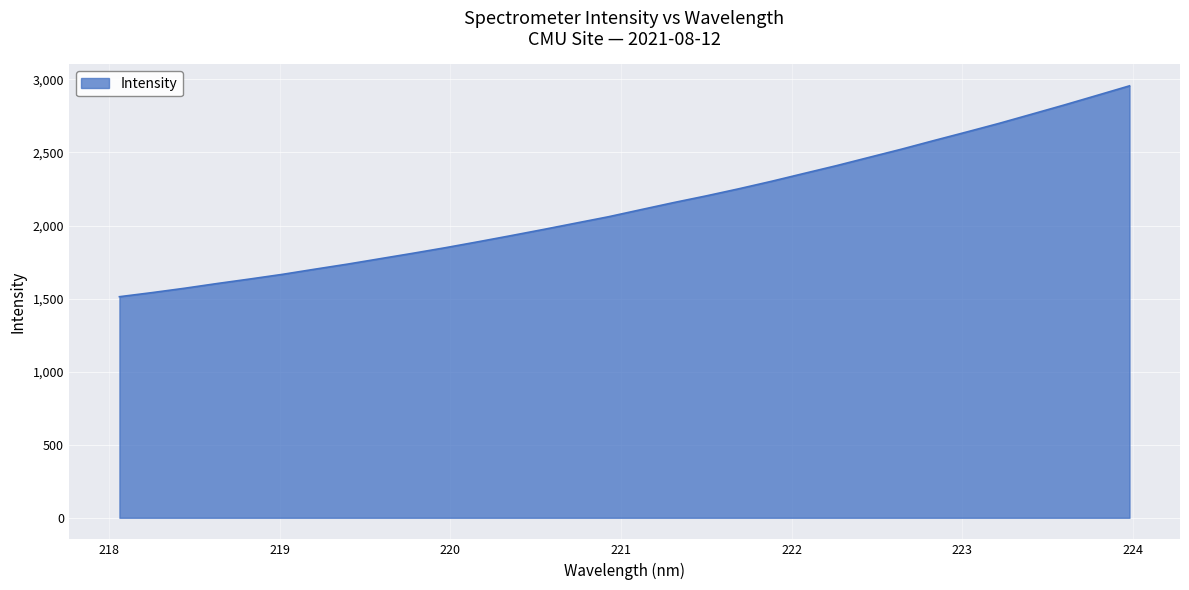

Count the number of categories in the chart.

32